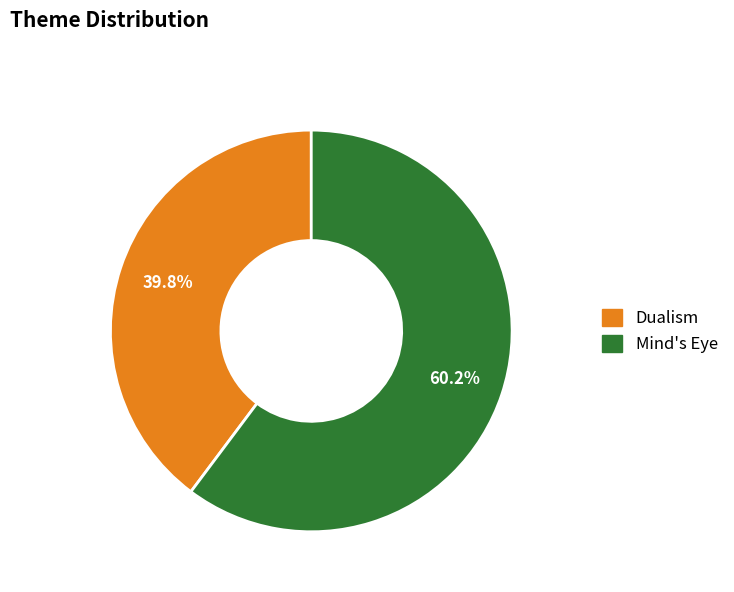

To the nearest percent, what is the difference between the largest and smallest slice percentages?

20%